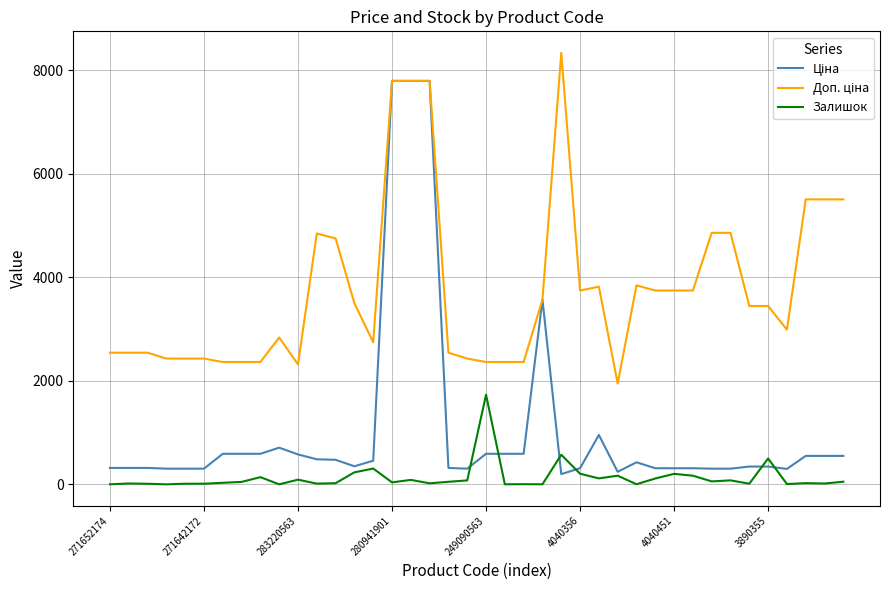

What is the highest value of the Залишок series?

1732.0